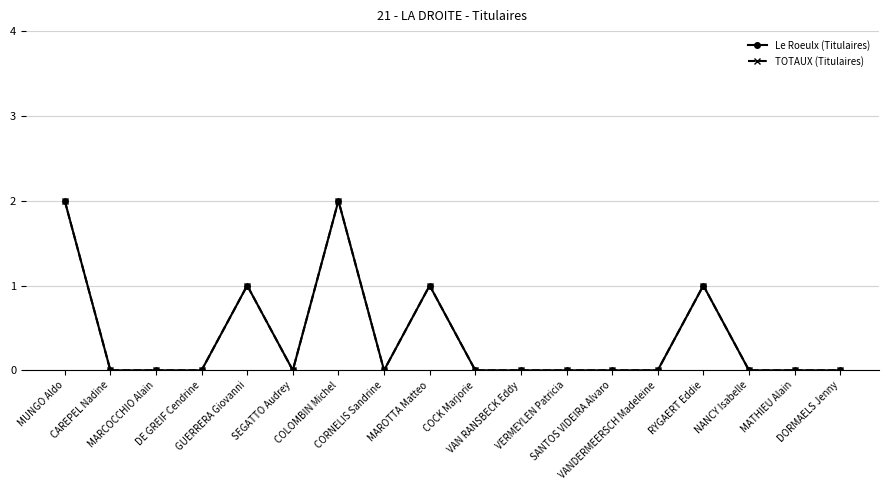

Is this an area chart (filled region under the line)?

No